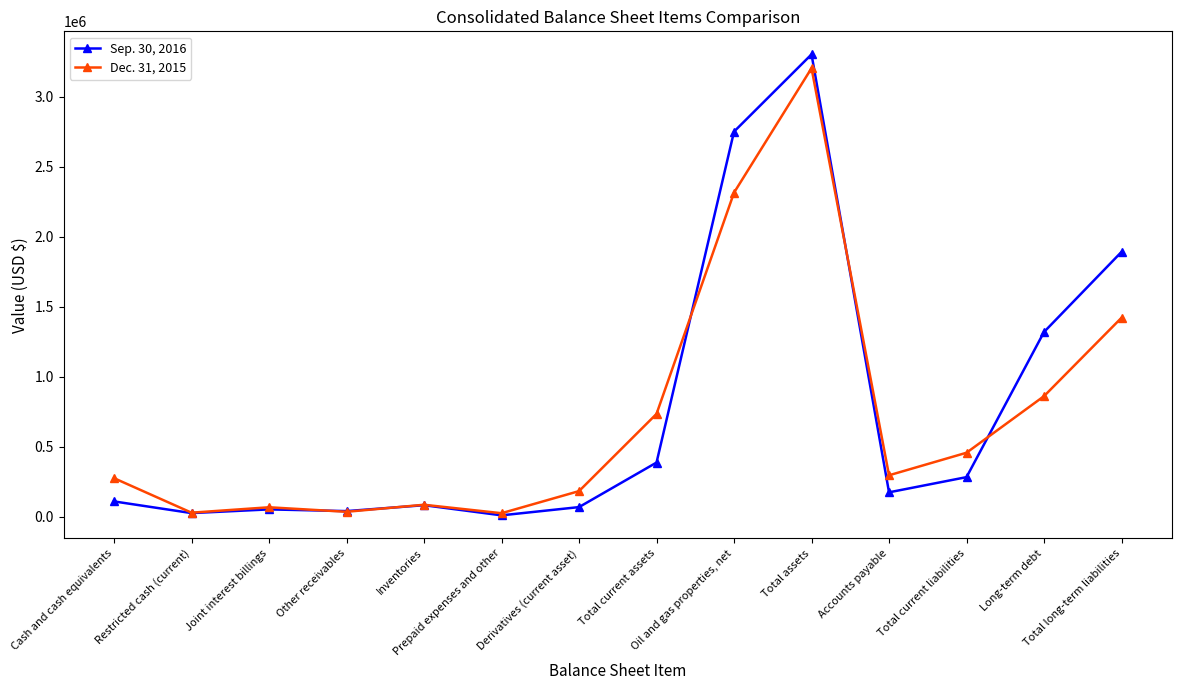

What is the average value of the Dec. 31, 2015 series?

713123